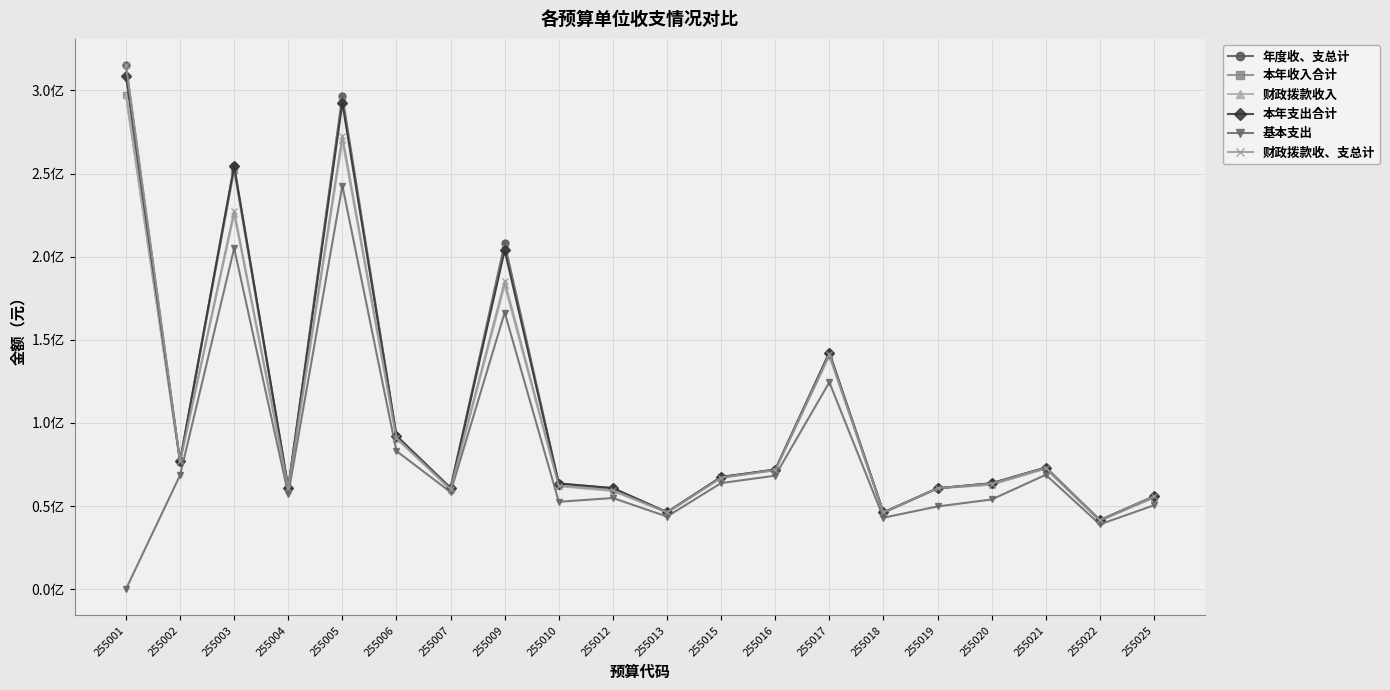

The value of 财政拨款收入 at 255015 is 66910102.9. True or false?

True